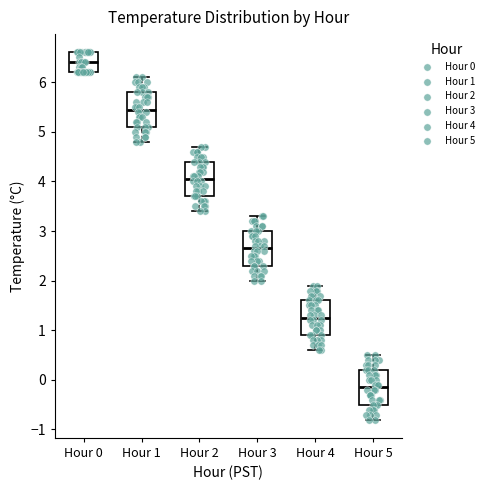

Which box has the lowest median line?

Hour 5